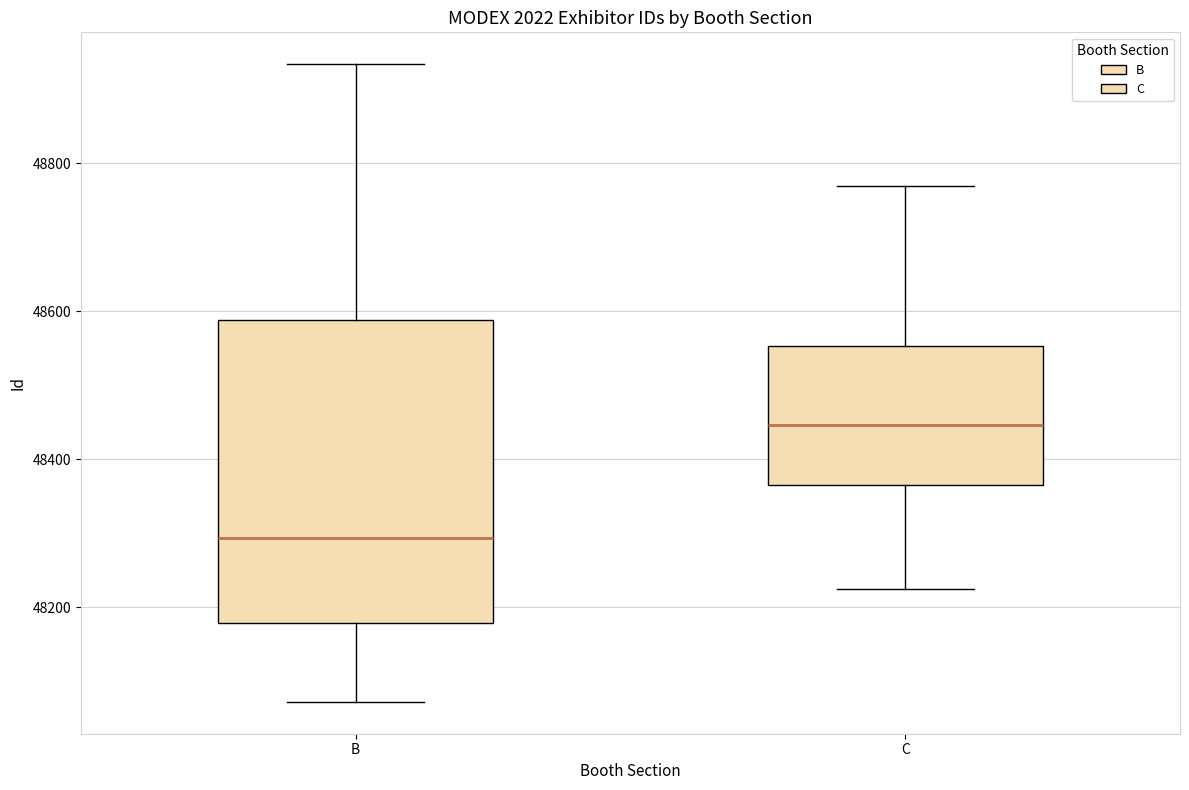

Reading left to right, read every box against the y-axis: the position of its median line, the range the box covers, and the ends of its whiskers. The values are not printed on the chart, so give them approximately, as read against the axis.

B: median 48300, box 48180 to 48580, whiskers 48080 to 48940
C: median 48440, box 48360 to 48560, whiskers 48220 to 48760